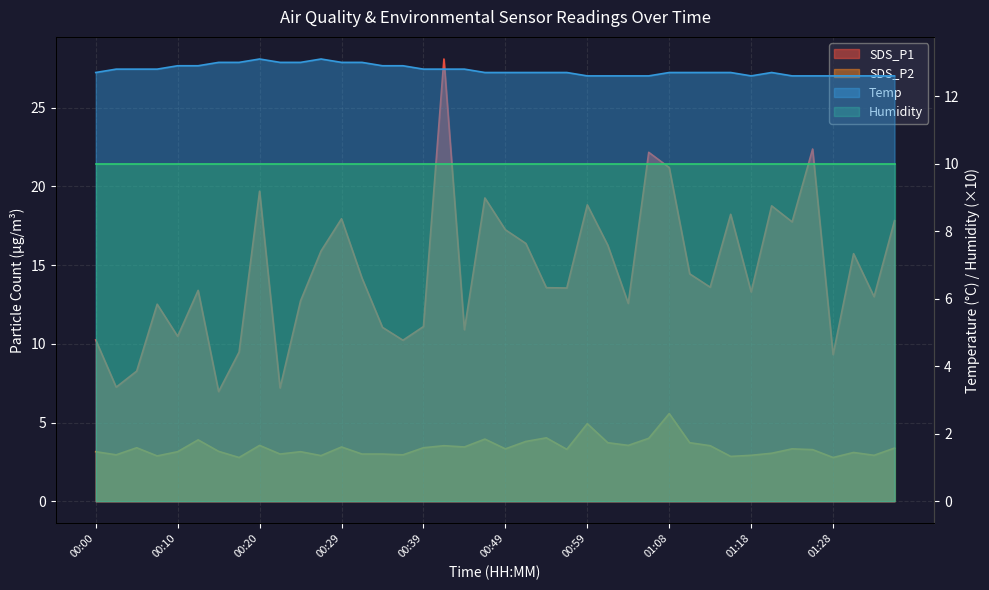

What is the difference between the maximum and minimum values in the Temp series?

0.5